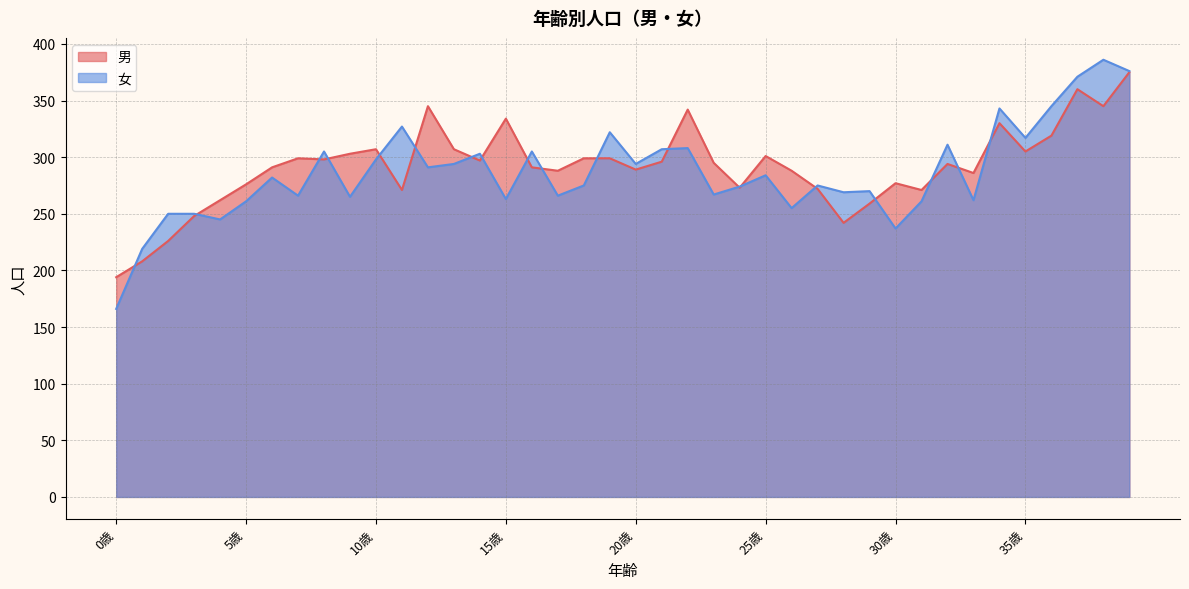

List the series in order of their overall mean, lowest first.

女, 男